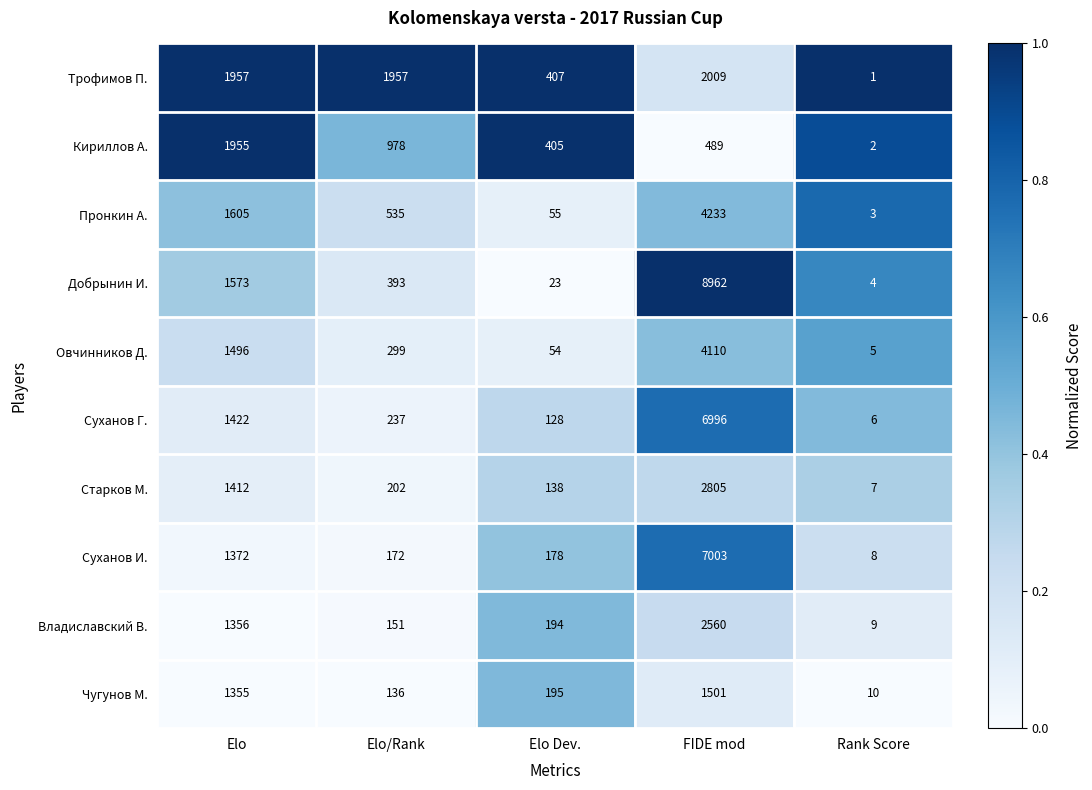

Which series has the largest range (max minus min)?

Добрынин И.